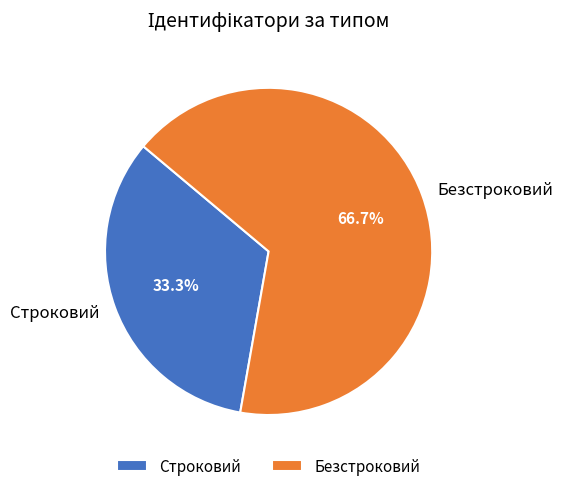

Do Строковий and Безстроковий together represent more than half of the pie?

Yes